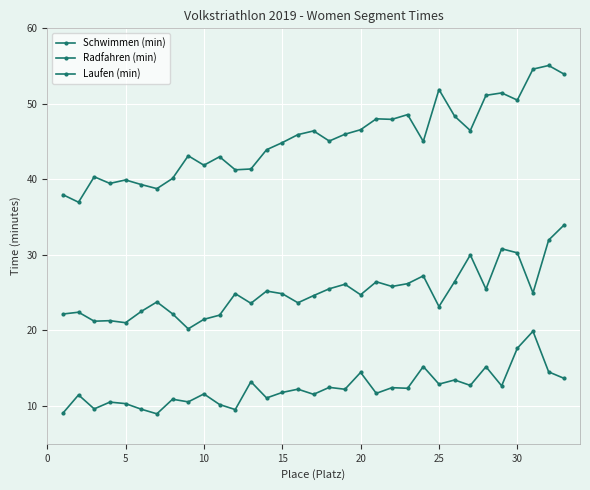

How many lines are shown in the chart?

3